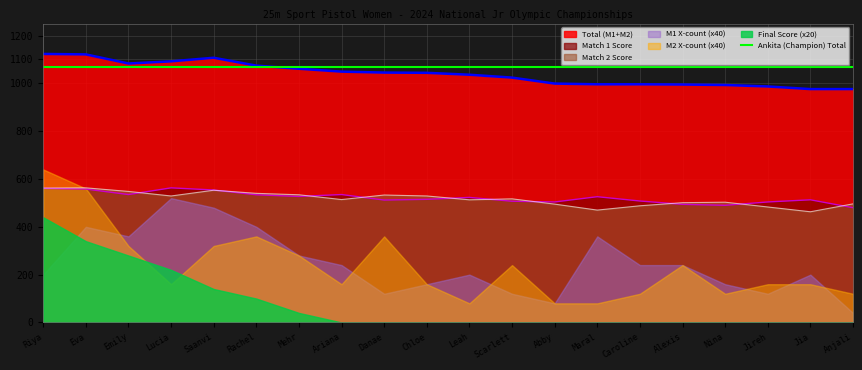

True or false: Total (M1+M2) and Match 1 Score cross at least once.

False